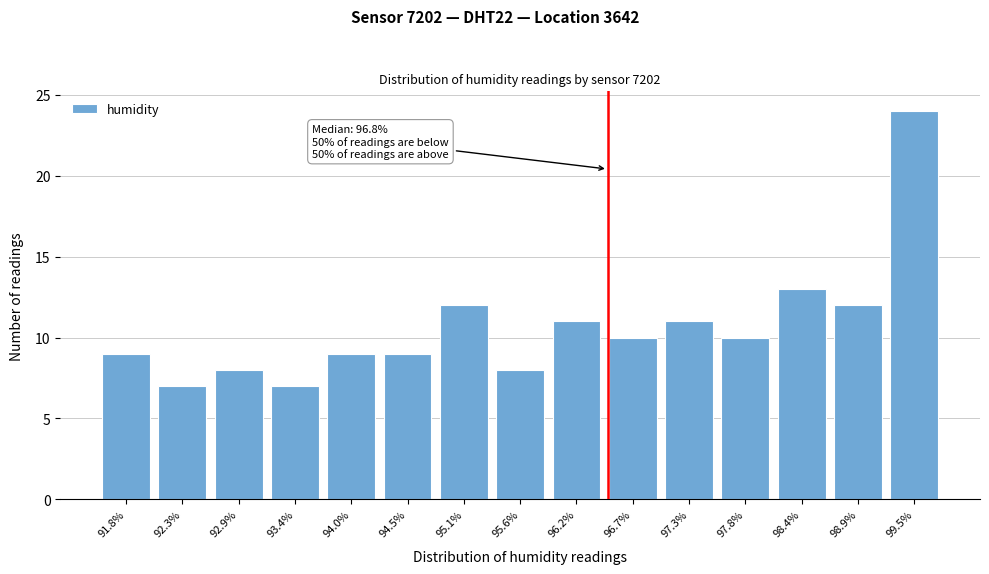

Reading right to left, extract all data points from this chart.

24	12	13	10	11	10	11	8	12	9	9	7	8	7	9